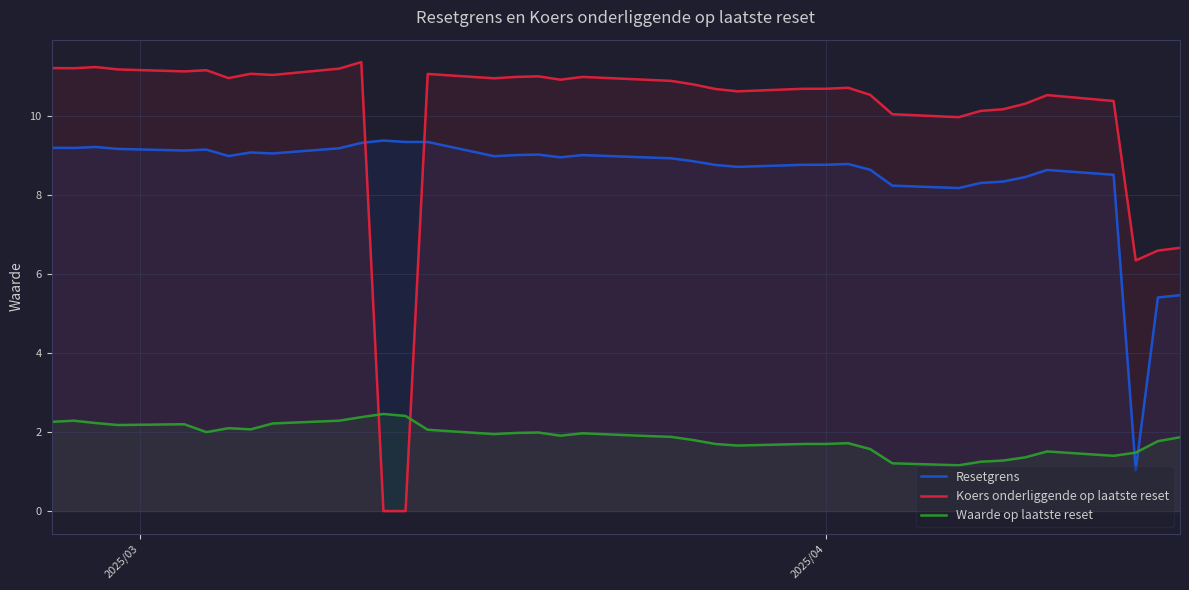

True or false: Koers onderliggende op laatste reset has more than 0 interior local peaks.

True